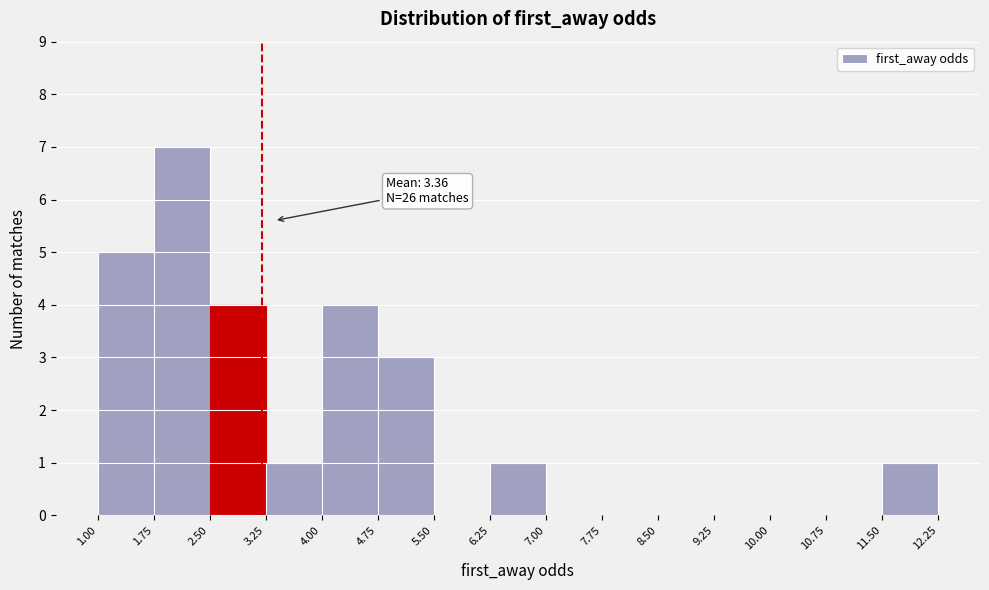

Over which range of the x-axis is the bar tallest?

1.75 to 2.50